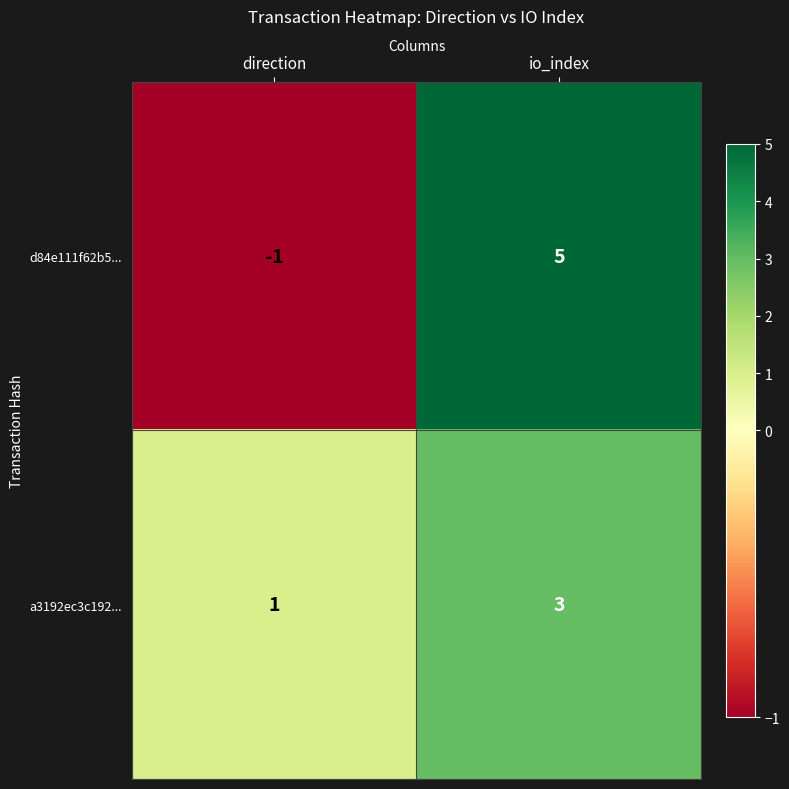

At which category does the chart reach its minimum across all series?

direction